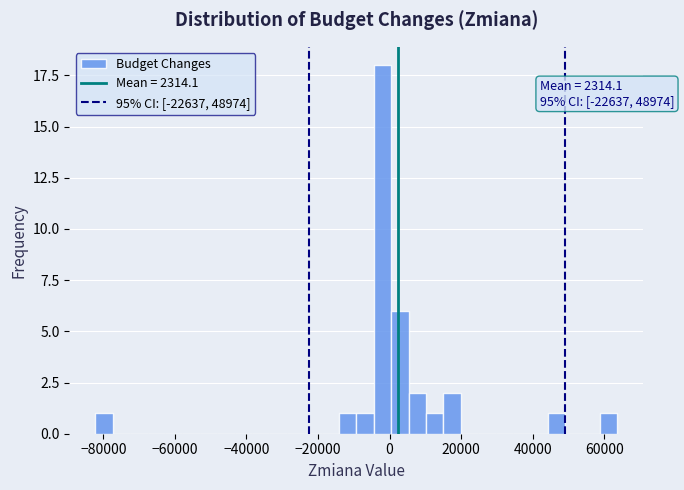

Read against the x-axis, roughly where is the centre of the tallest bar?

-2000